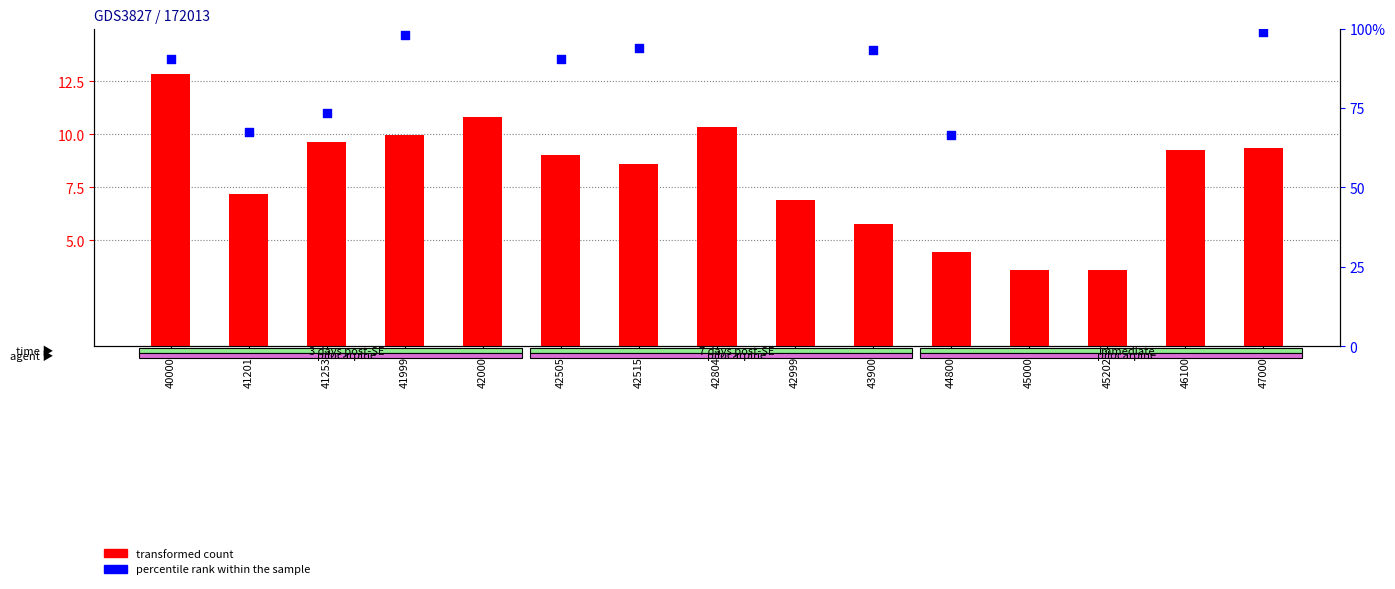

Which series reaches the maximum Y coordinate?

percentile rank within the sample